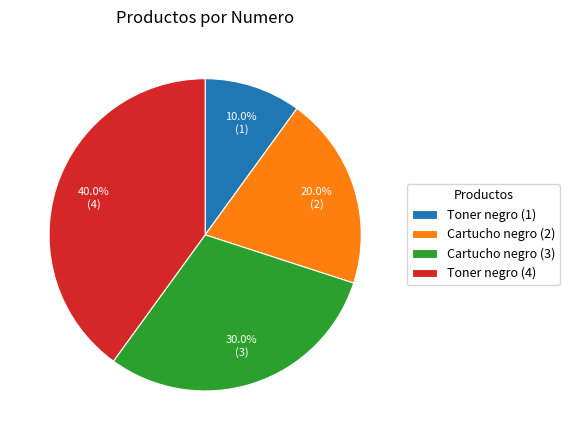

Approximately how many times larger is the value at Cartucho negro (3) compared to Cartucho negro (2)?

1.5